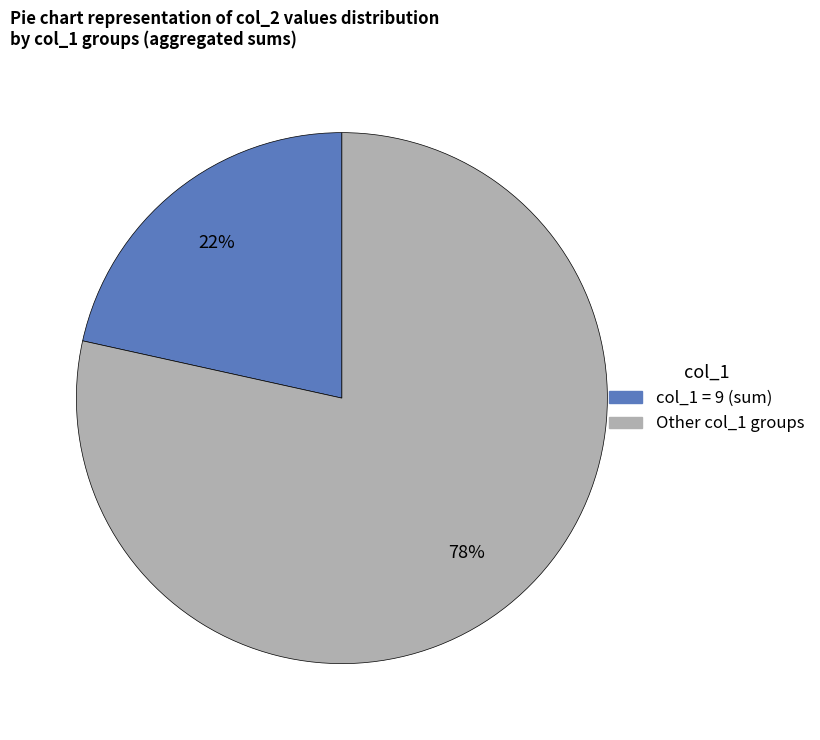

To the nearest percent, what is the average slice percentage?

50%